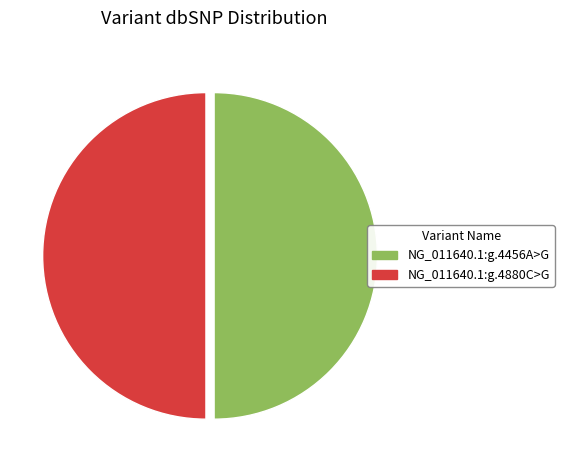

Approximately how many times larger is the value at NG_011640.1:g.4456A>G compared to NG_011640.1:g.4880C>G?

1.0